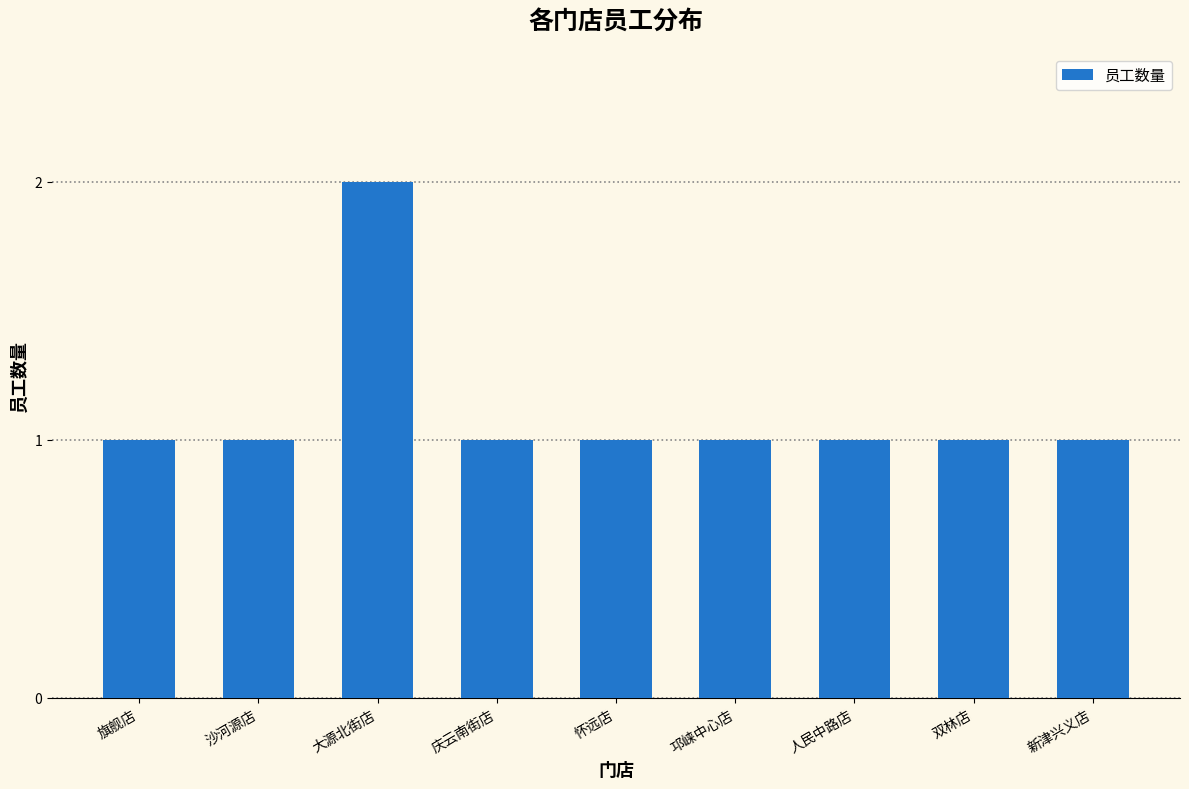

The chart shows a value of 2 at 旗舰店. True or false?

False